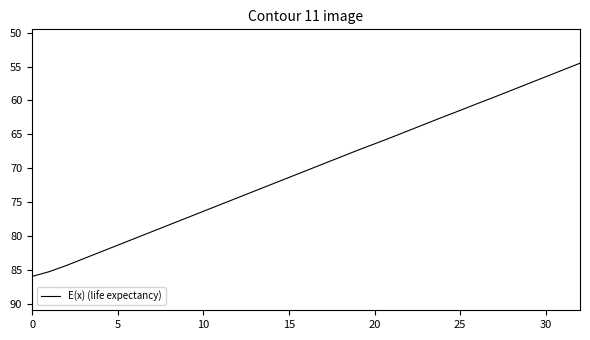

What is the maximum value shown in the chart?

86.0